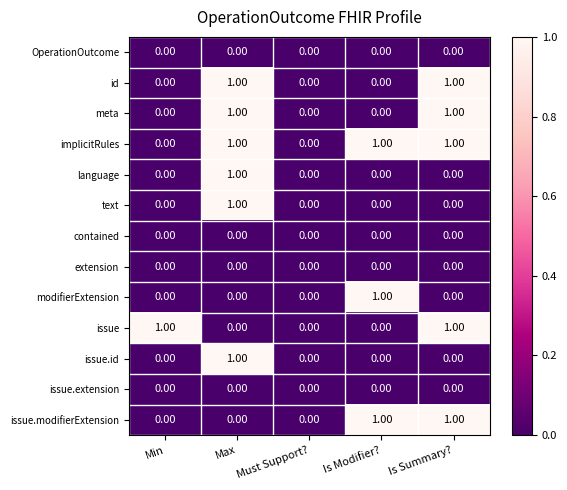

Which series has the largest total across all categories?

implicitRules